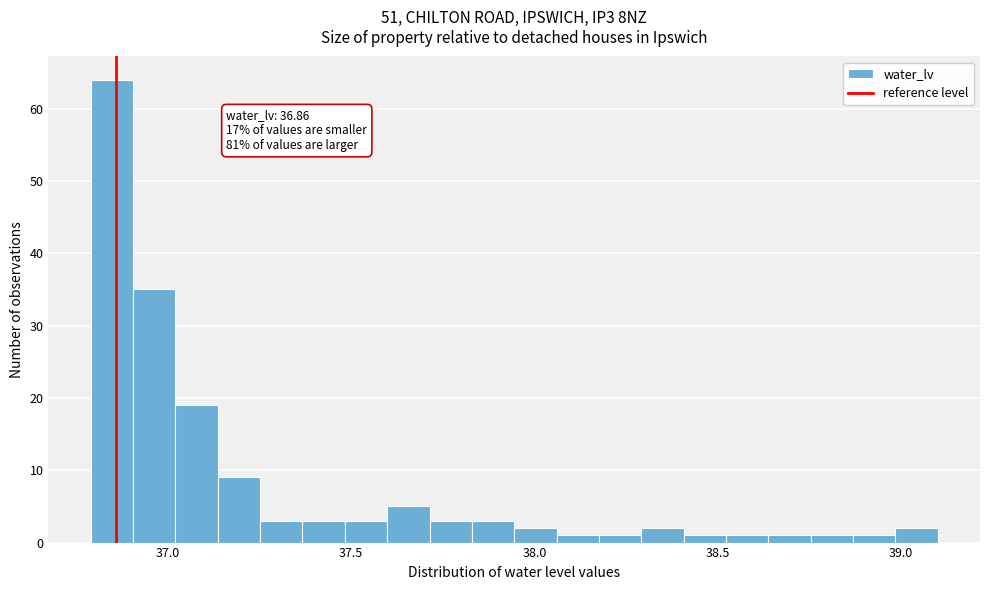

Read against the x-axis, roughly where is the centre of the tallest bar?

36.85